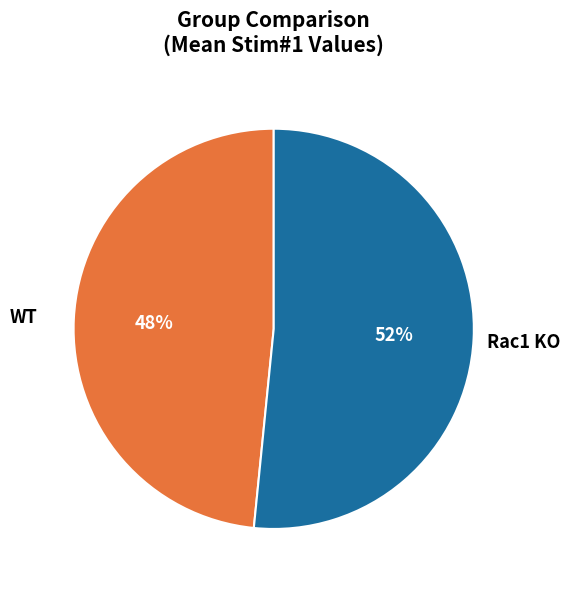

How many segments does this pie chart have?

2